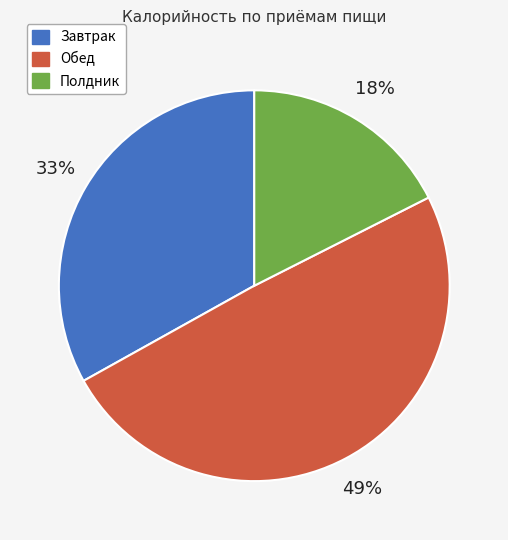

Is there any slice that represents more than half of the pie?

No